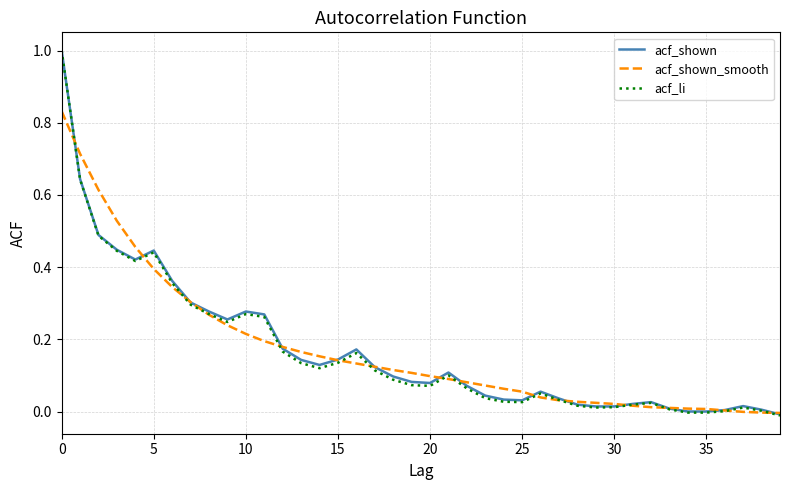

How many lines are shown in the chart?

3